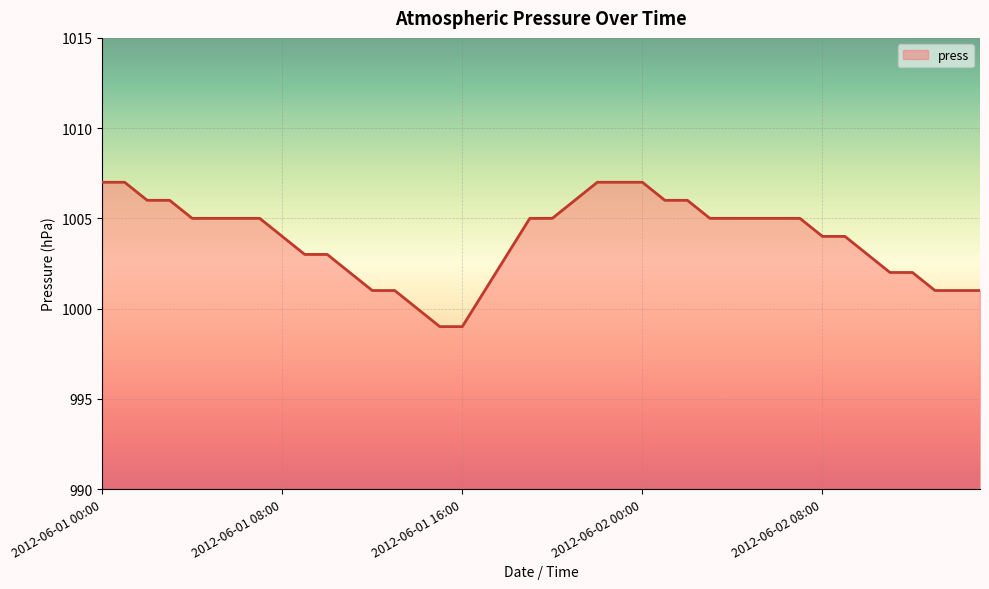

How many values are between 1002 and 1006?

26